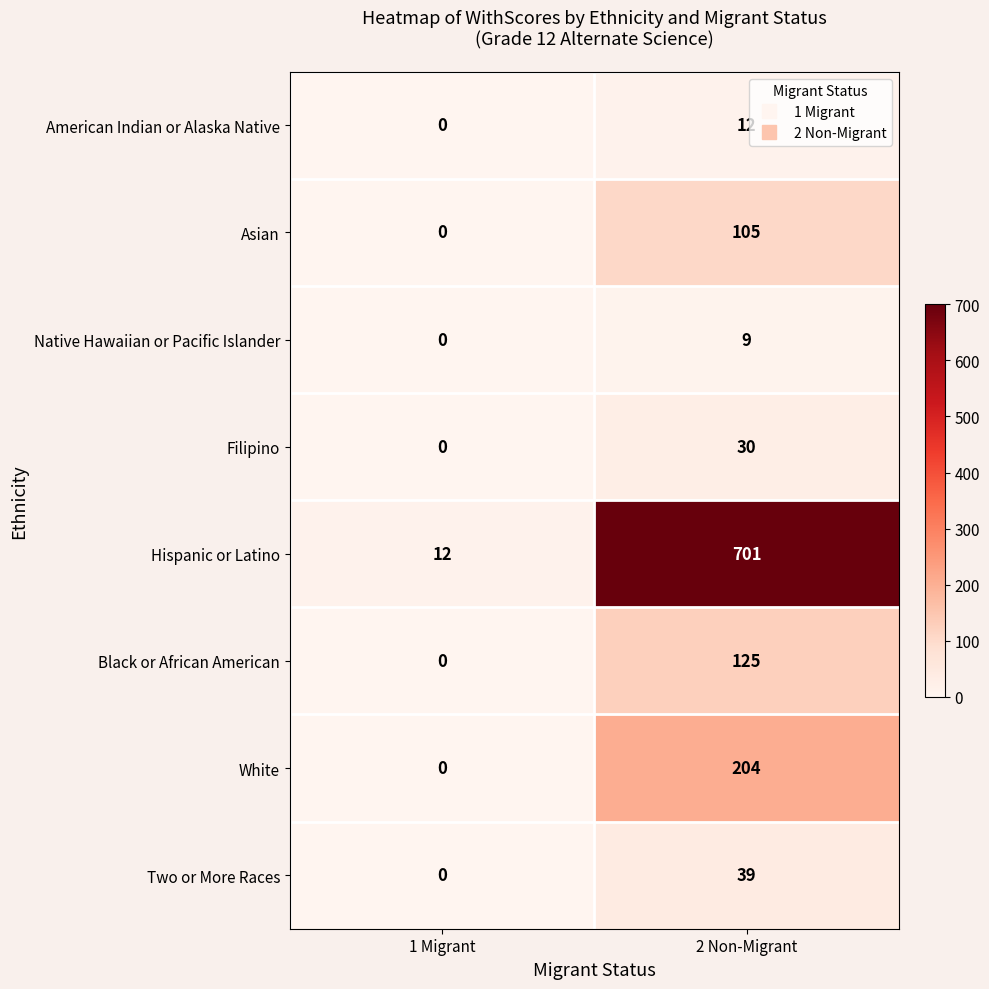

What is the total value across all series at 2 Non-Migrant?

1225